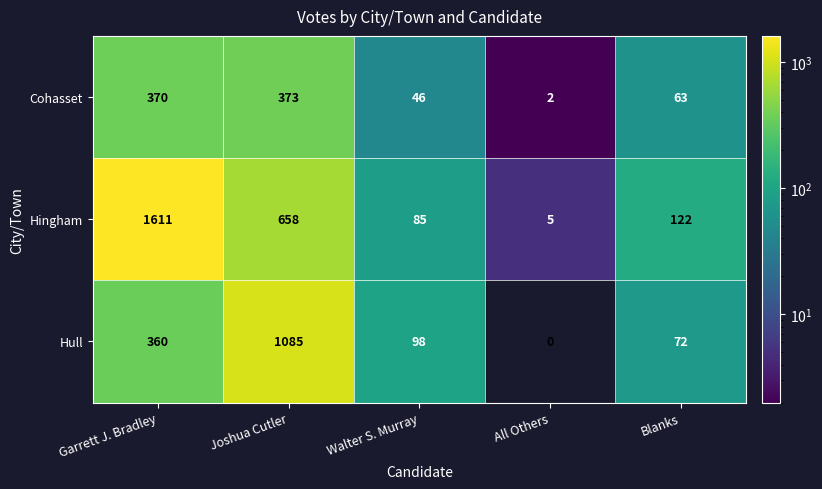

Rank the series at Walter S. Murray from highest to lowest value.

Hull, Hingham, Cohasset